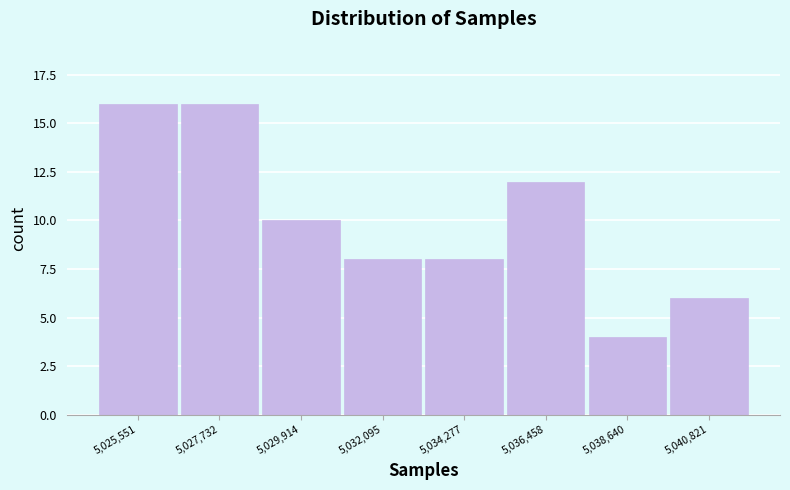

Reading right to left, transcribe all the data shown in this chart.

6	4	12	8	8	10	16	16